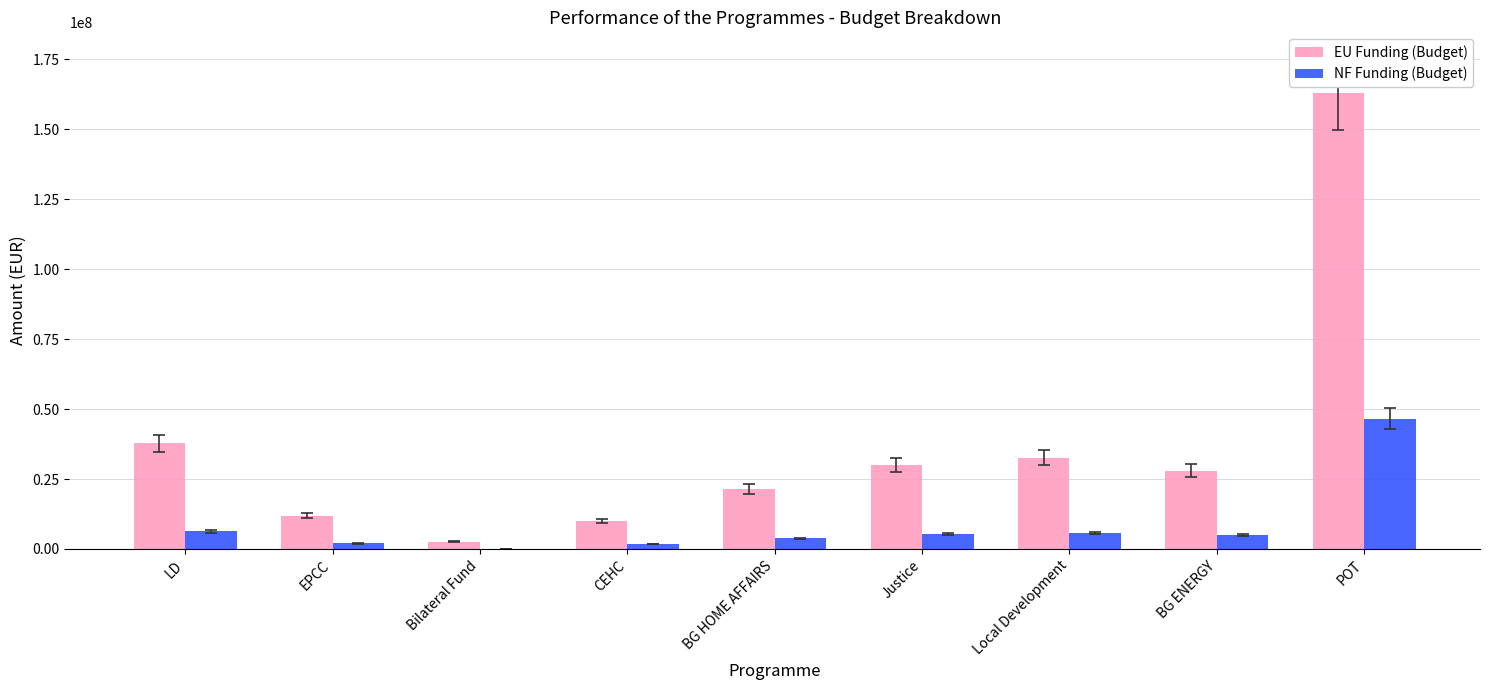

How many groups of bars are there?

9